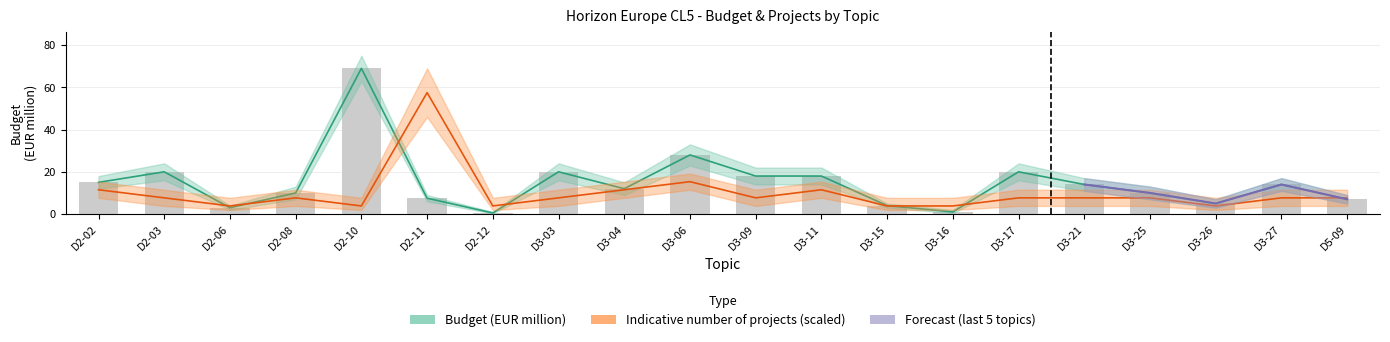

At which label does Indicative number of projects first exceed 7?

D2-02